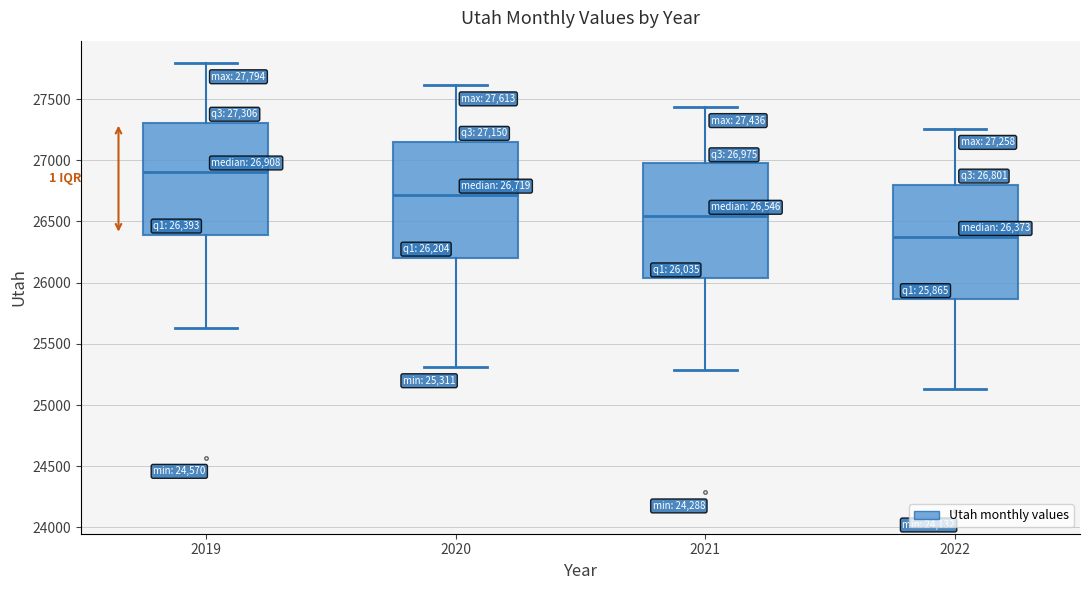

Which box has the lowest median line?

2022